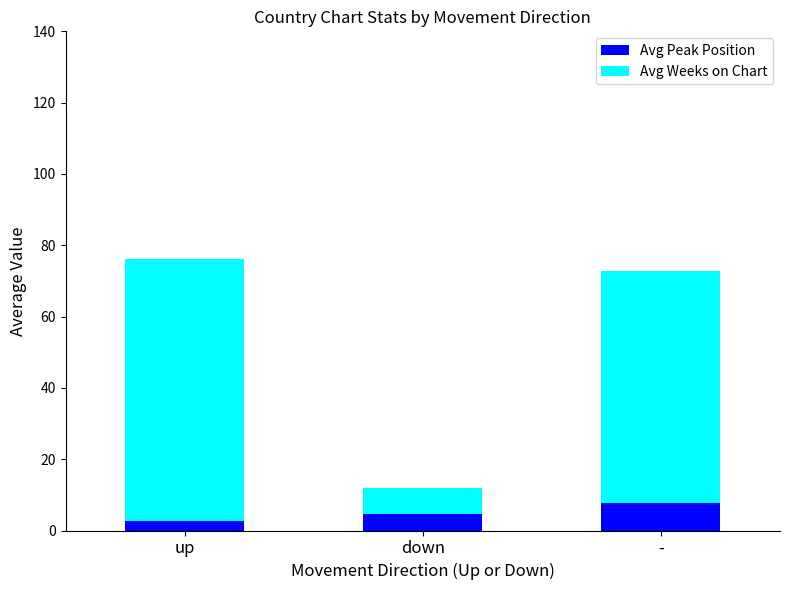

Reading right to left, what are the values for Avg Peak Position?

7.8	4.6	2.6